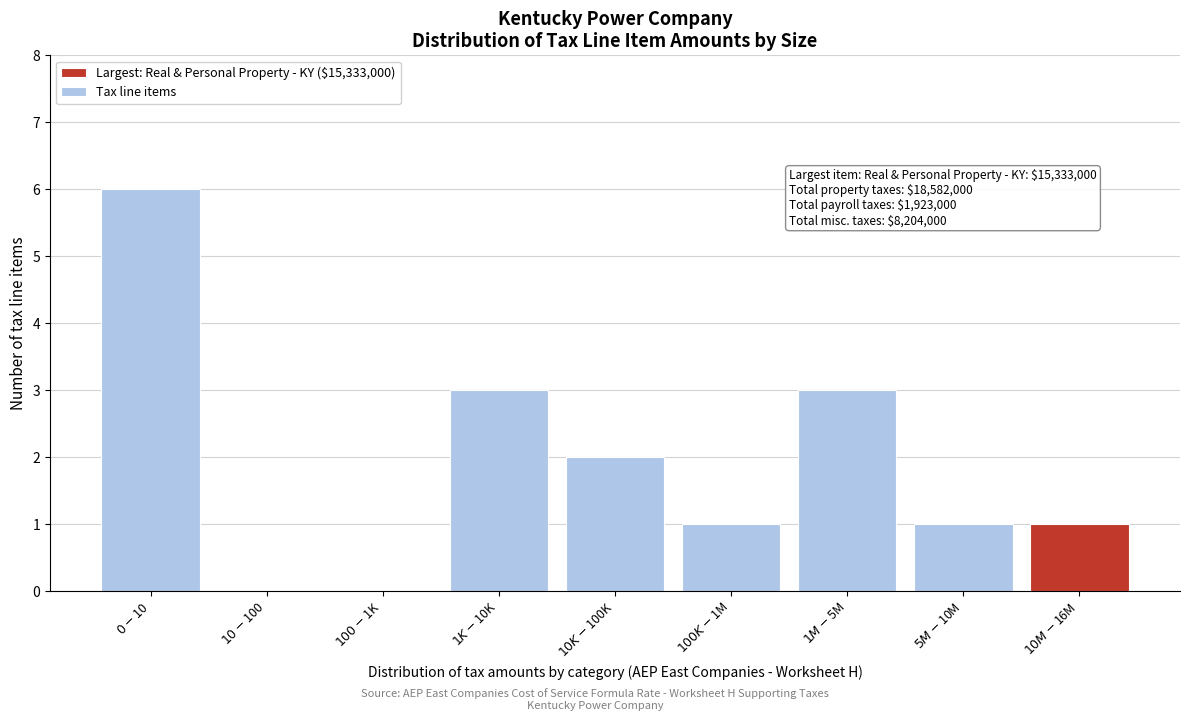

What is the sum of all values?

17